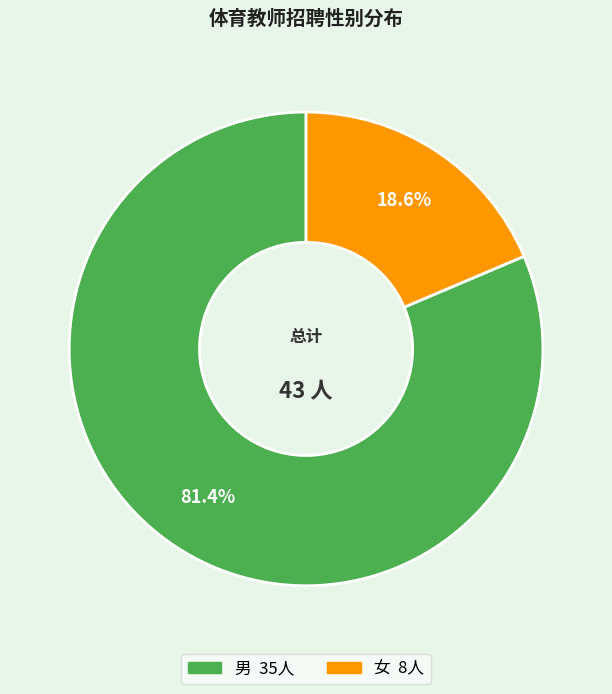

Which slice is the largest?

男